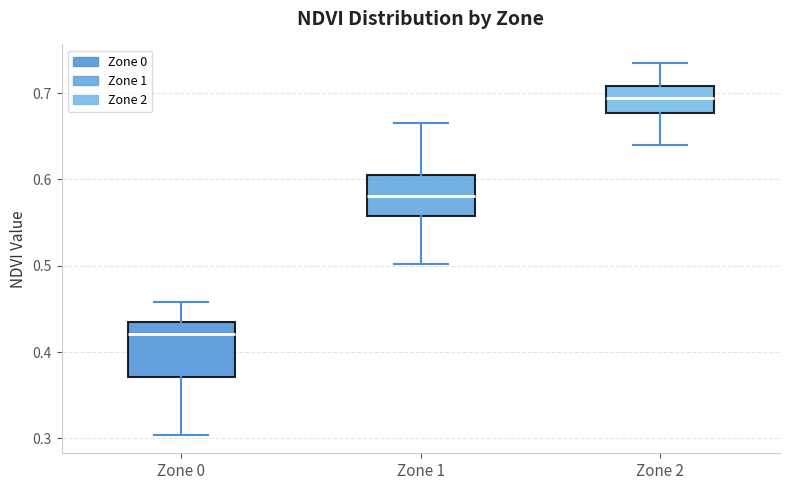

Where is the upper edge of the box for Zone 2 on the y-axis? The values are not printed on the chart, so give them approximately, as read against the axis.

0.71